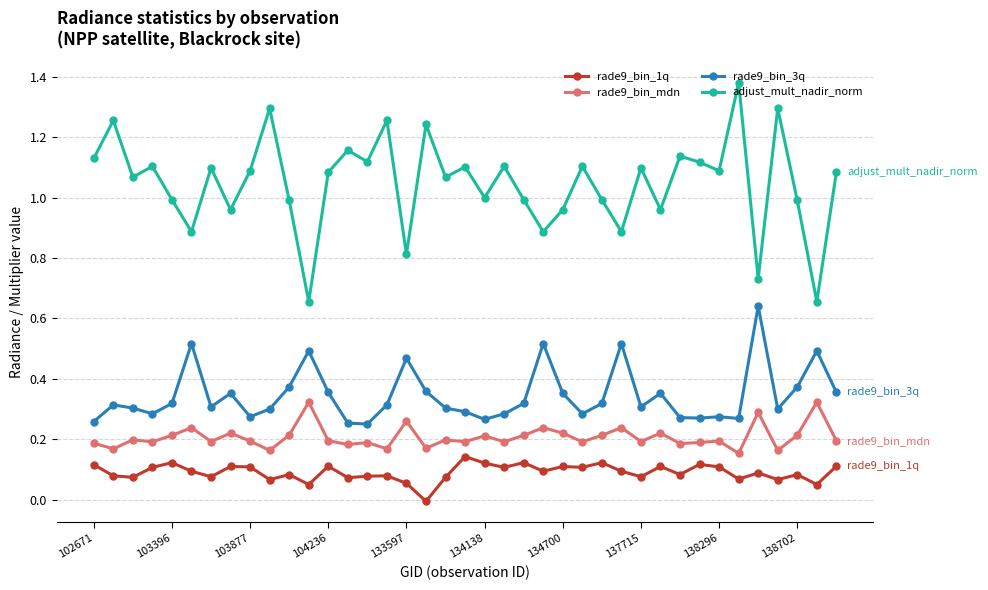

Which series has the largest total across all categories?

adjust_mult_nadir_norm